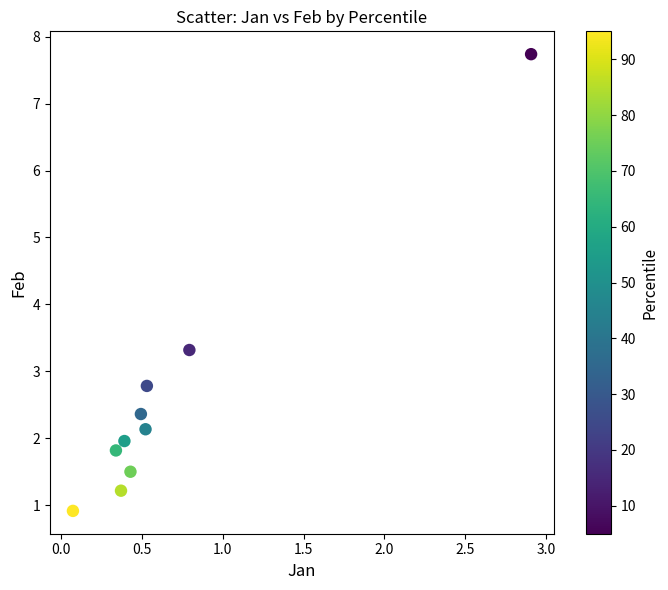

What Y value in the scatter plot is closest to 4?

3.3